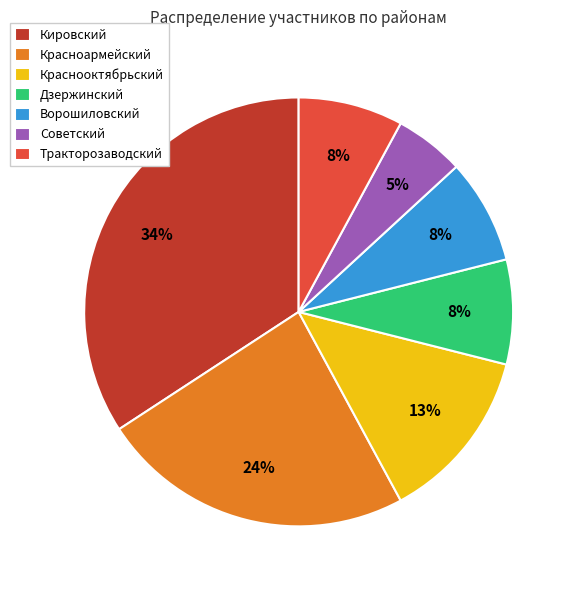

What is the ratio of the value at Ворошиловский to the value at Красноармейский?

0.3